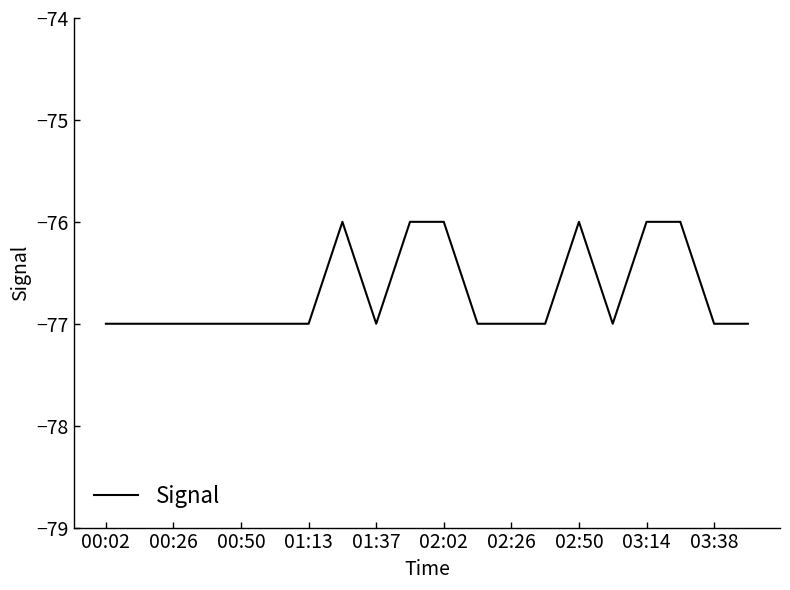

What is the maximum value shown in the chart?

-76